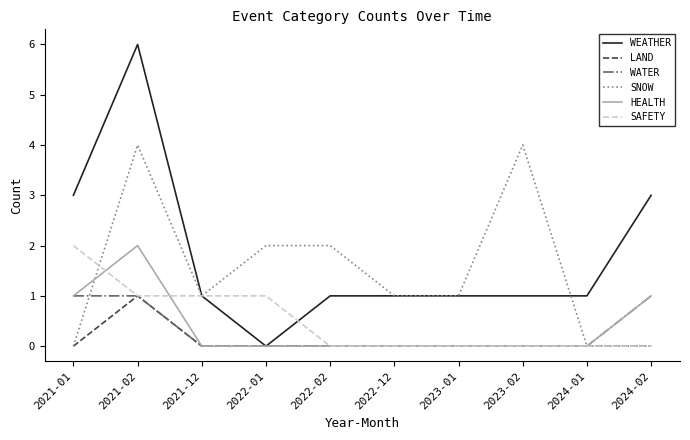

Which series has the largest range (max minus min)?

WEATHER